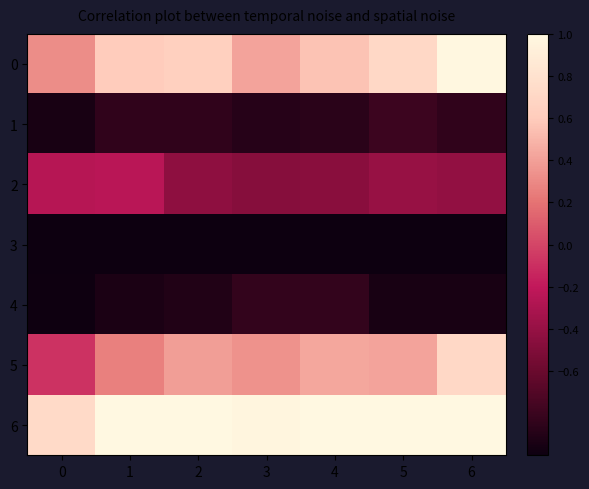

Reading left to right, extract all data points from this chart.

0: 0=0.3	1=0.6	2=0.6	3=0.4	4=0.6	5=0.7	6=1.0
1: 0=-0.9	1=-0.9	2=-0.9	3=-0.9	4=-0.9	5=-0.8	6=-0.9
2: 0=-0.3	1=-0.2	2=-0.4	3=-0.5	4=-0.5	5=-0.4	6=-0.4
3: 0=-1.0	1=-1.0	2=-1.0	3=-1.0	4=-1.0	5=-1.0	6=-1.0
4: 0=-1.0	1=-0.9	2=-0.9	3=-0.8	4=-0.8	5=-0.9	6=-0.9
5: 0=-0.1	1=0.3	2=0.4	3=0.3	4=0.4	5=0.4	6=0.7
6: 0=0.7	1=1.0	2=1.0	3=1.0	4=1.0	5=1.0	6=1.0